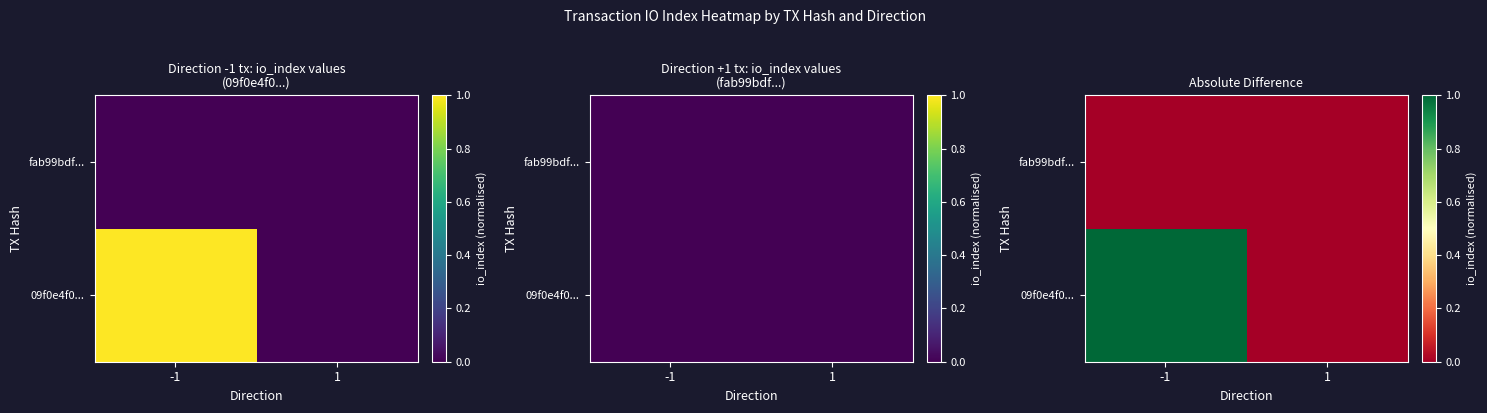

Which has a higher value, 1 or -1?

-1